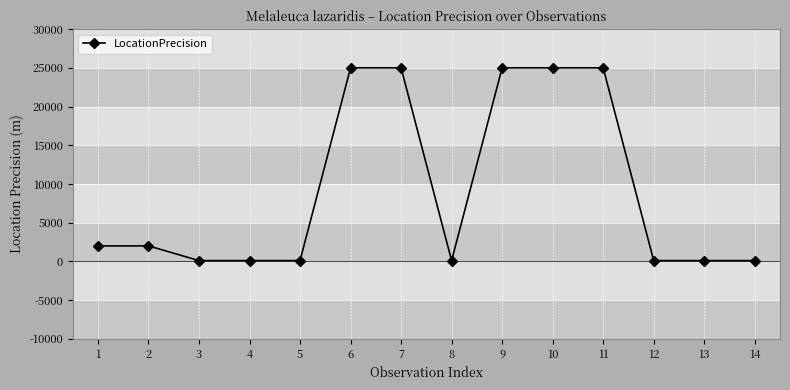

Is it true that the value at 10 is 25000?

True